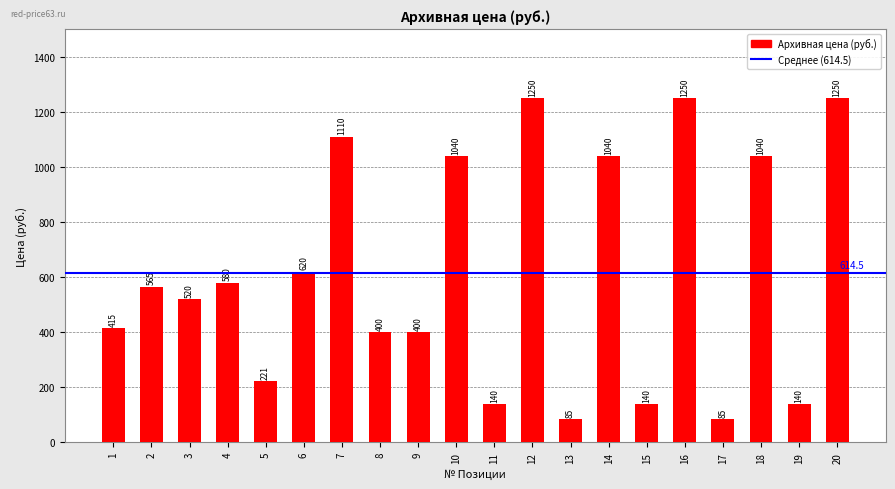

What is the smallest value displayed?

85